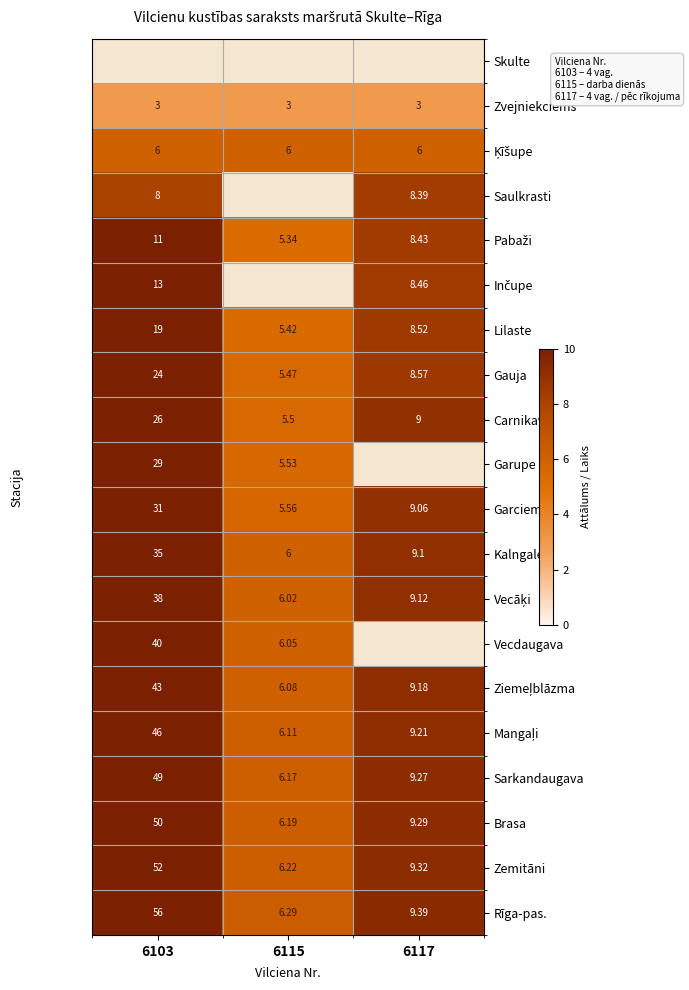

At which label does Carnikava reach its minimum?

6115